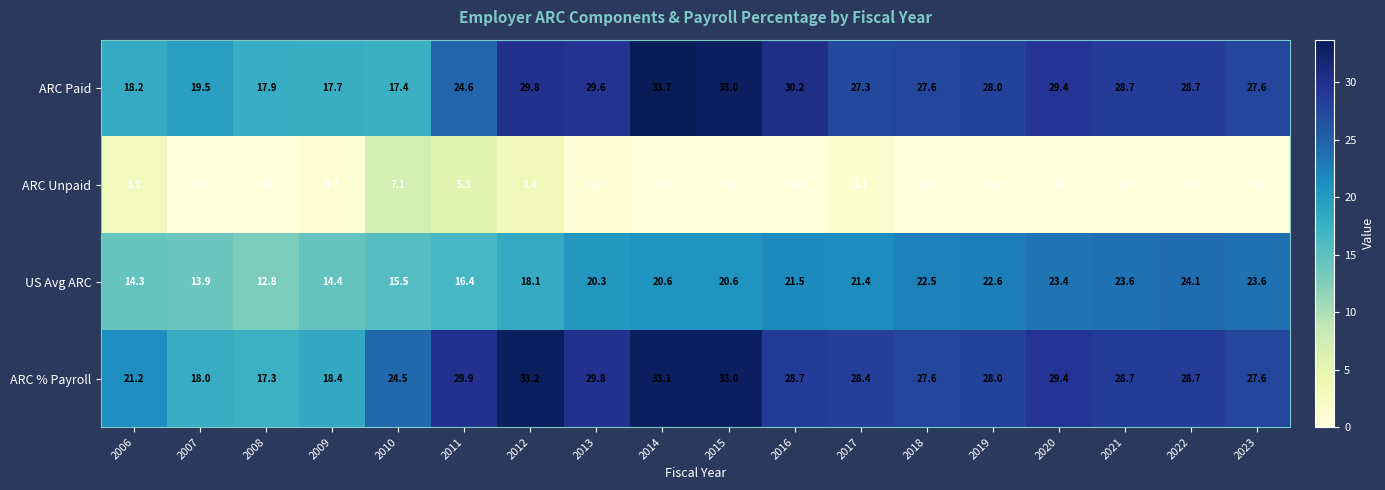

Which series has the widest spread of values?

ARC Paid